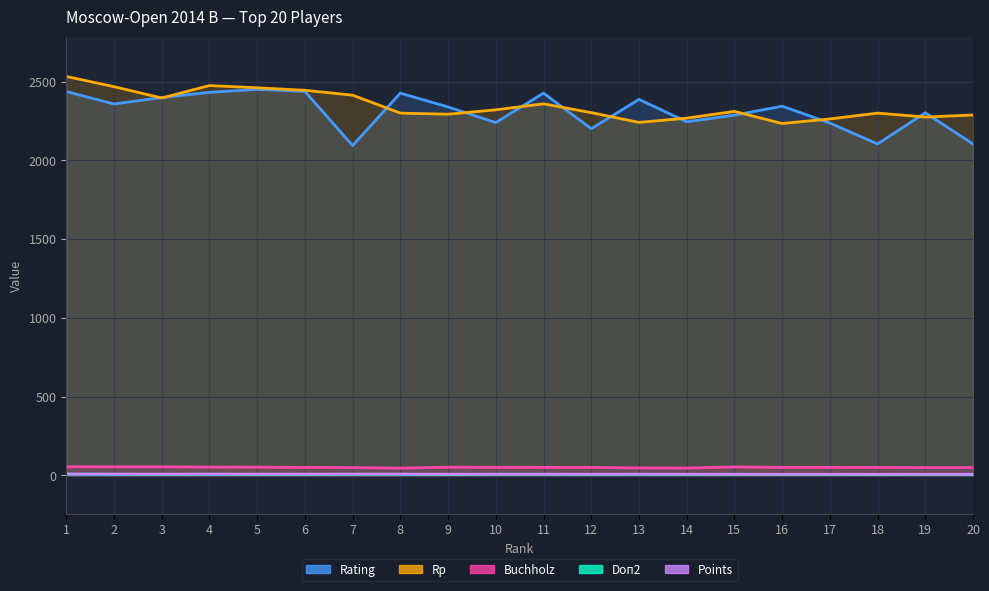

What value does the Points series have at 13?

6.5